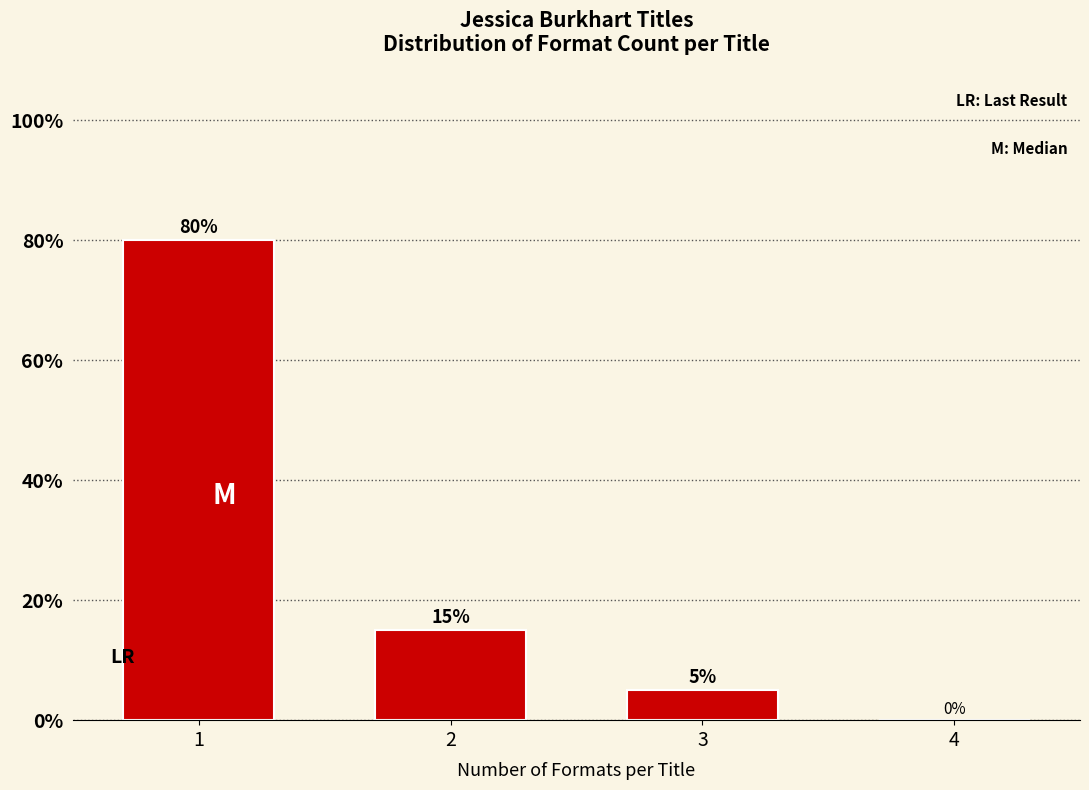

Reading left to right, extract all data points from this chart.

1=80	2=15	3=5	4=0